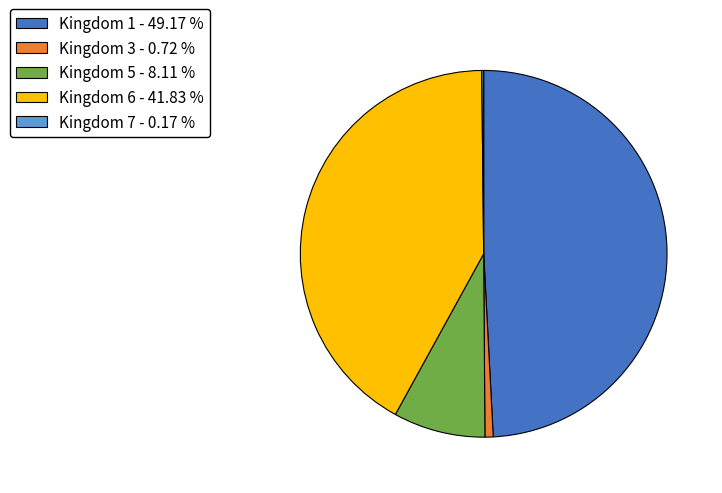

Between Kingdom 3 - 0.72 % and Kingdom 1 - 49.17 %, which is larger?

Kingdom 1 - 49.17 %